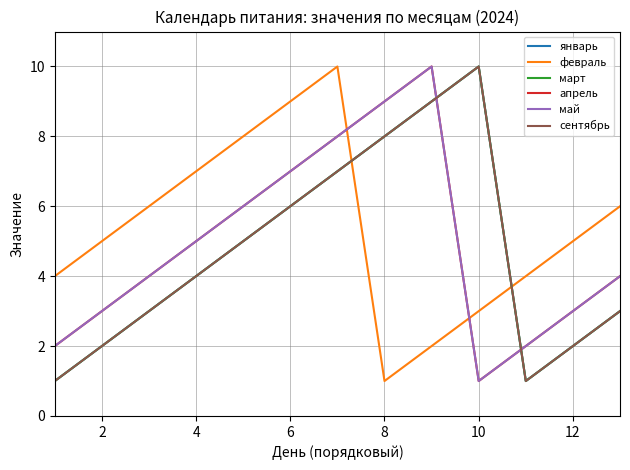

Does the chart have visible grid lines?

Yes